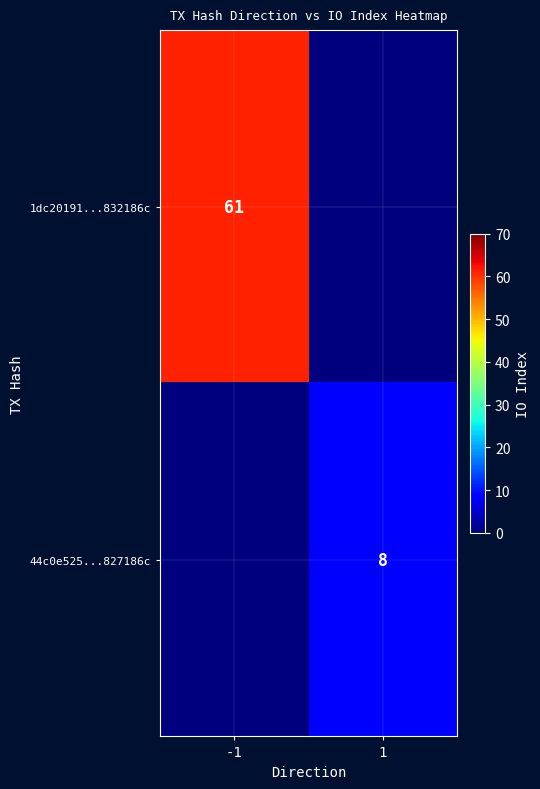

Is it true that 44c0e525...827186c equals 2 at 1?

False